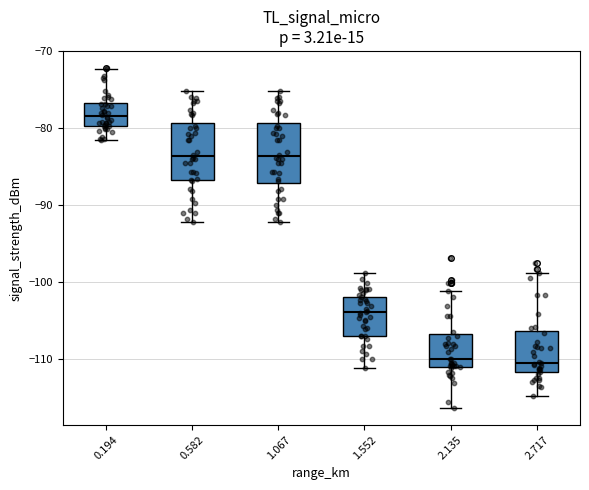

Reading left to right, read every box against the y-axis: the position of its median line, the range the box covers, and the ends of its whiskers. The values are not printed on the chart, so give them approximately, as read against the axis.

0.194: median -78, box -80 to -77, whiskers -82 to -72
0.582: median -84, box -87 to -79, whiskers -92 to -75
1.067: median -84, box -87 to -79, whiskers -92 to -75
1.552: median -104, box -107 to -102, whiskers -111 to -99
2.135: median -110, box -111 to -107, whiskers -116 to -101
2.717: median -110, box -112 to -106, whiskers -115 to -99